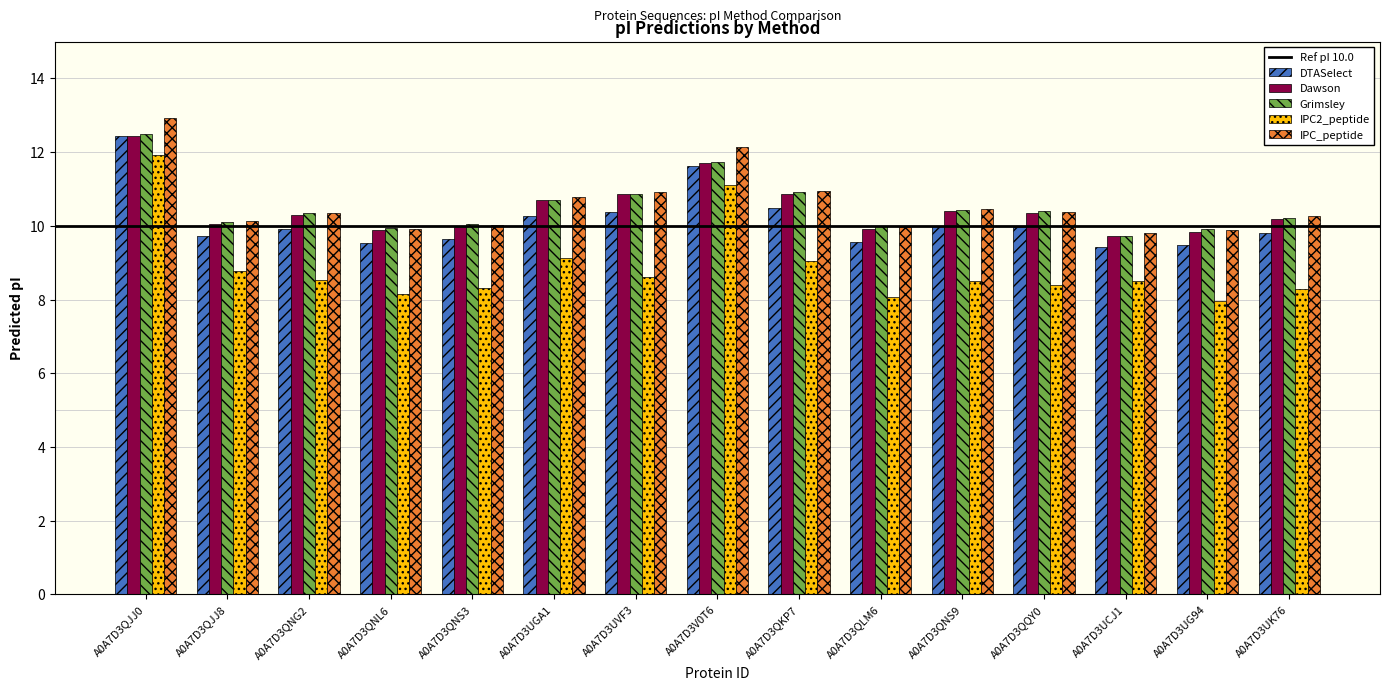

What is the highest value of the IPC_peptide series?

12.9